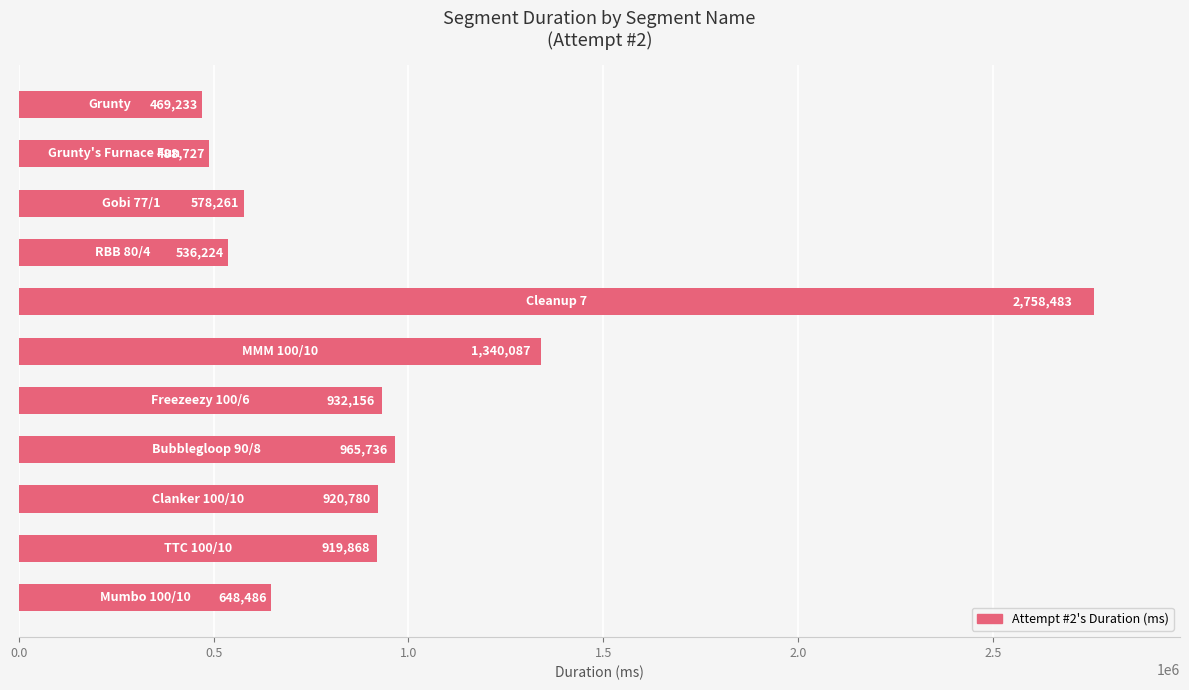

What is the greatest value displayed?

2758483